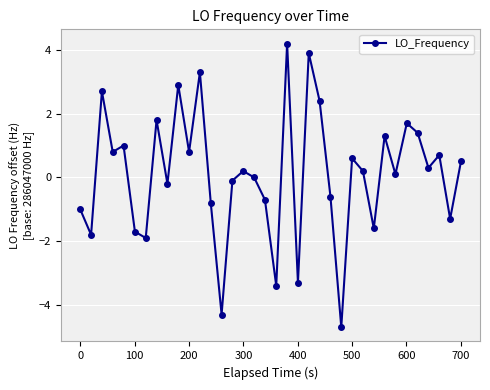

How many lines are shown in the chart?

1